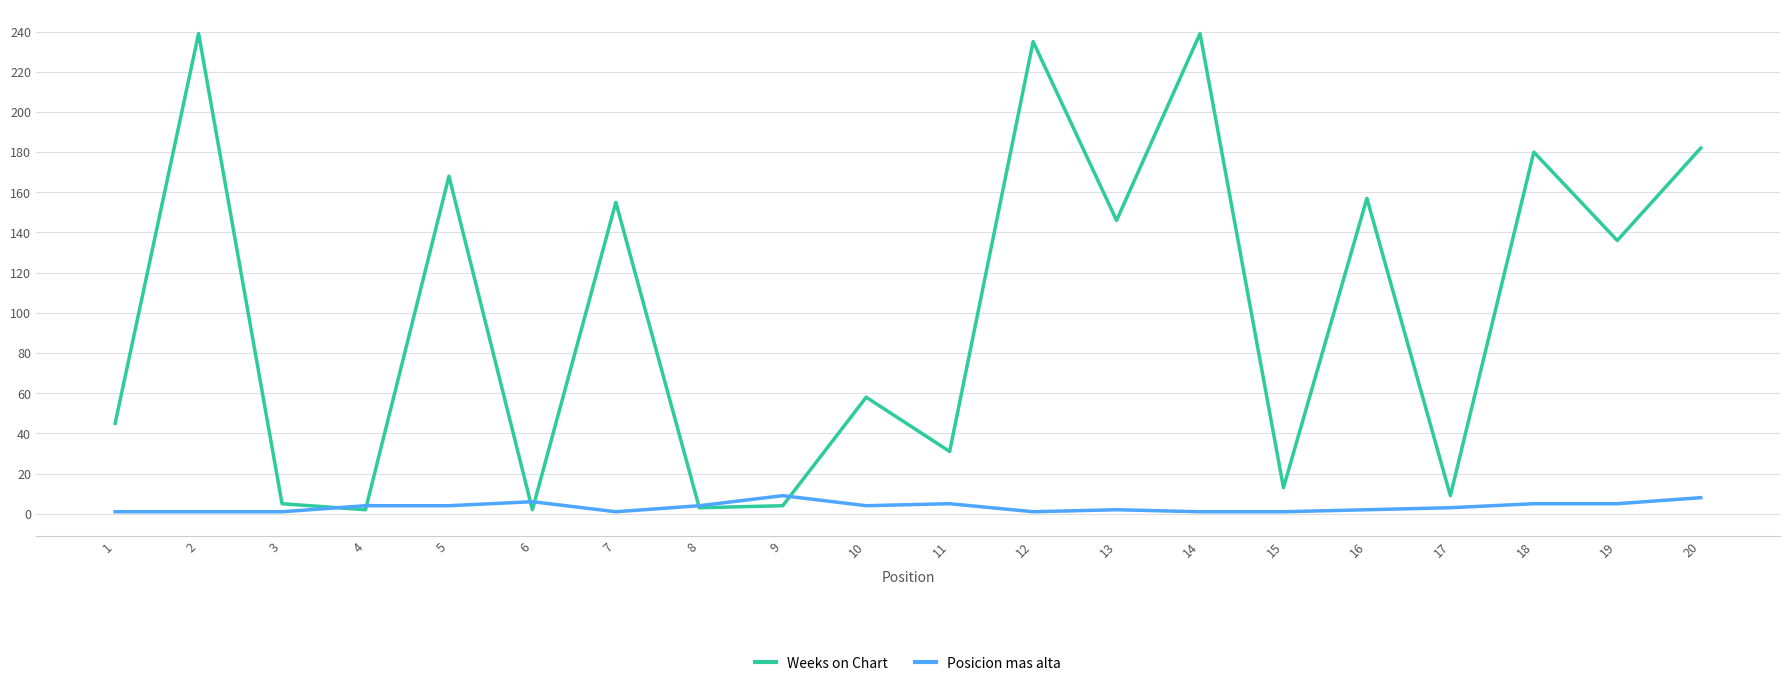

List the series in order of their overall mean, lowest first.

Posicion mas alta, Weeks on Chart